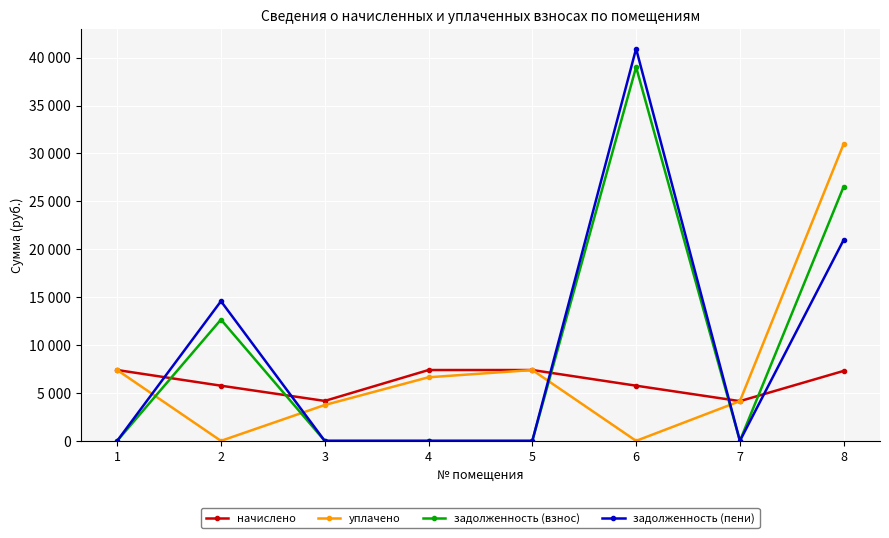

Rank the categories by начислено value from highest to lowest.

1, 4, 5, 8, 6, 2, 3, 7